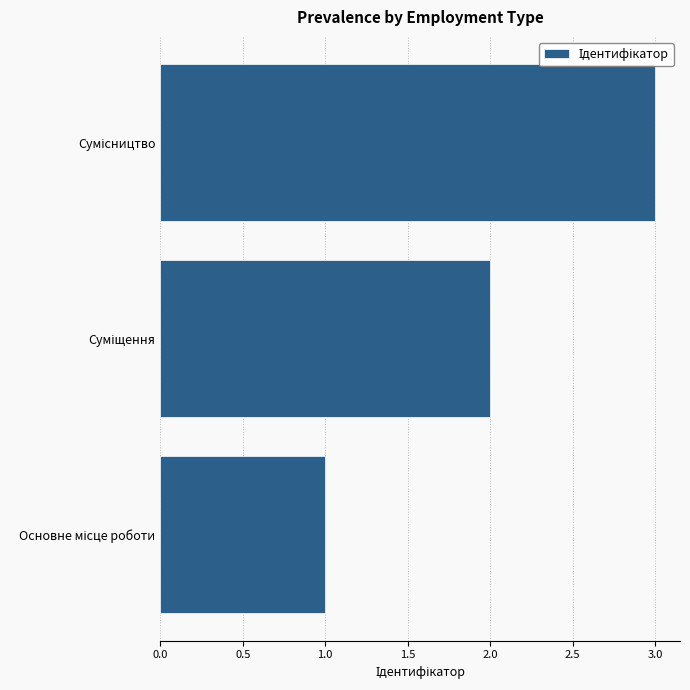

What is the maximum value shown in the chart?

3